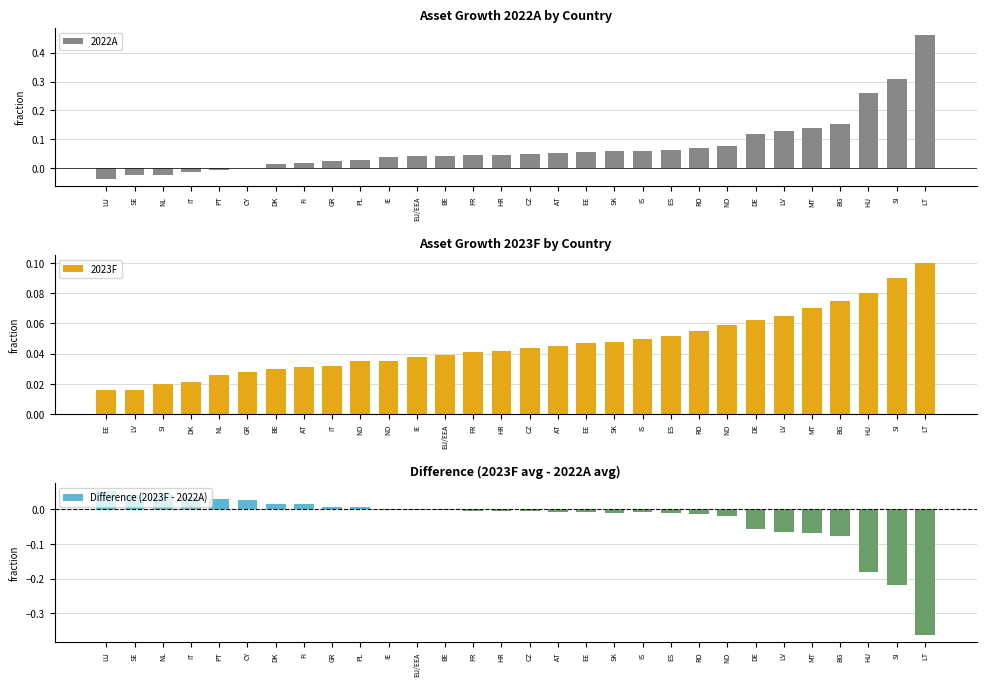

What is the difference between the maximum and minimum values in the 2022A series?

0.5